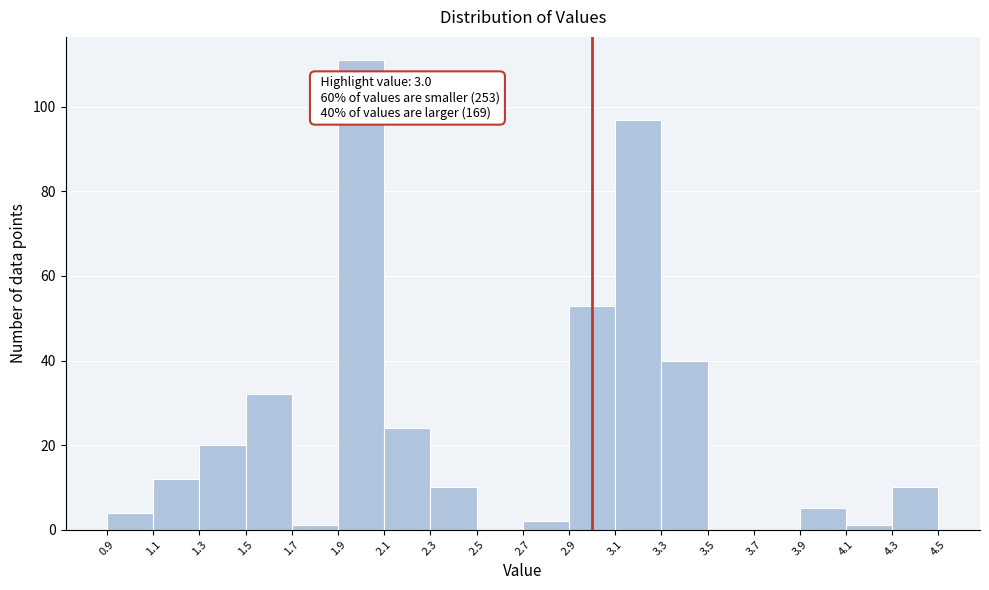

Over which range of the x-axis is the bar tallest?

1.9 to 2.1